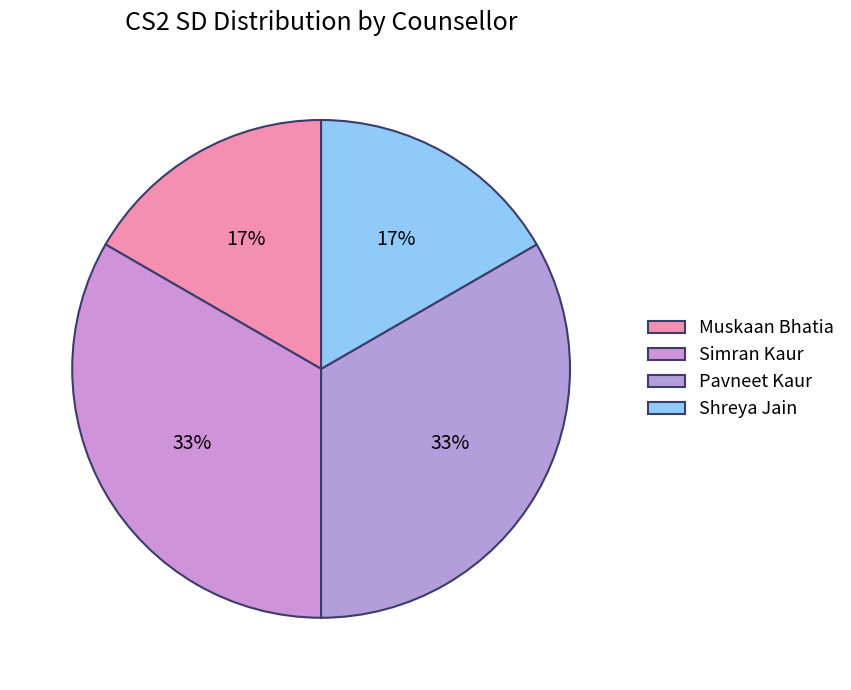

How many segments does this pie chart have?

4